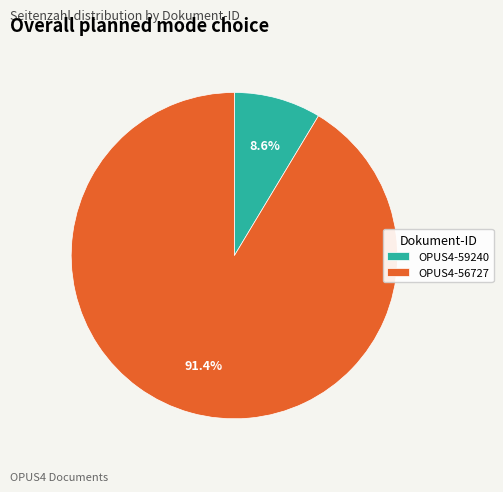

To the nearest percent, what portion does OPUS4-56727 represent?

91%